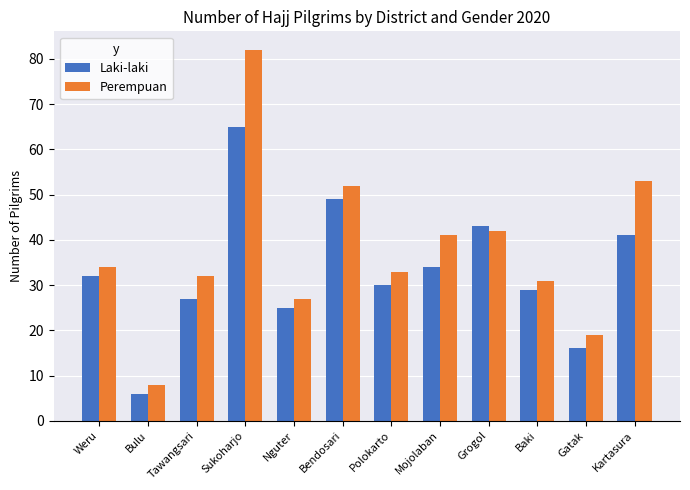

Rank the categories by Laki-laki value from lowest to highest.

Bulu, Gatak, Nguter, Tawangsari, Baki, Polokarto, Weru, Mojolaban, Kartasura, Grogol, Bendosari, Sukoharjo